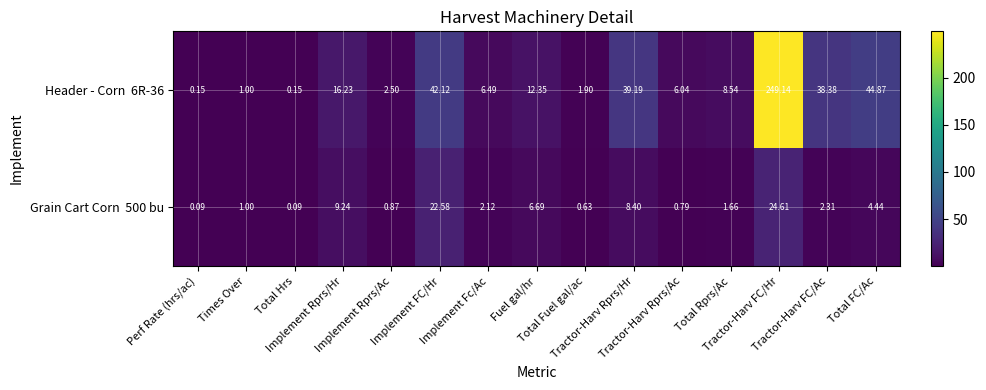

How many distinct data groups are displayed?

2